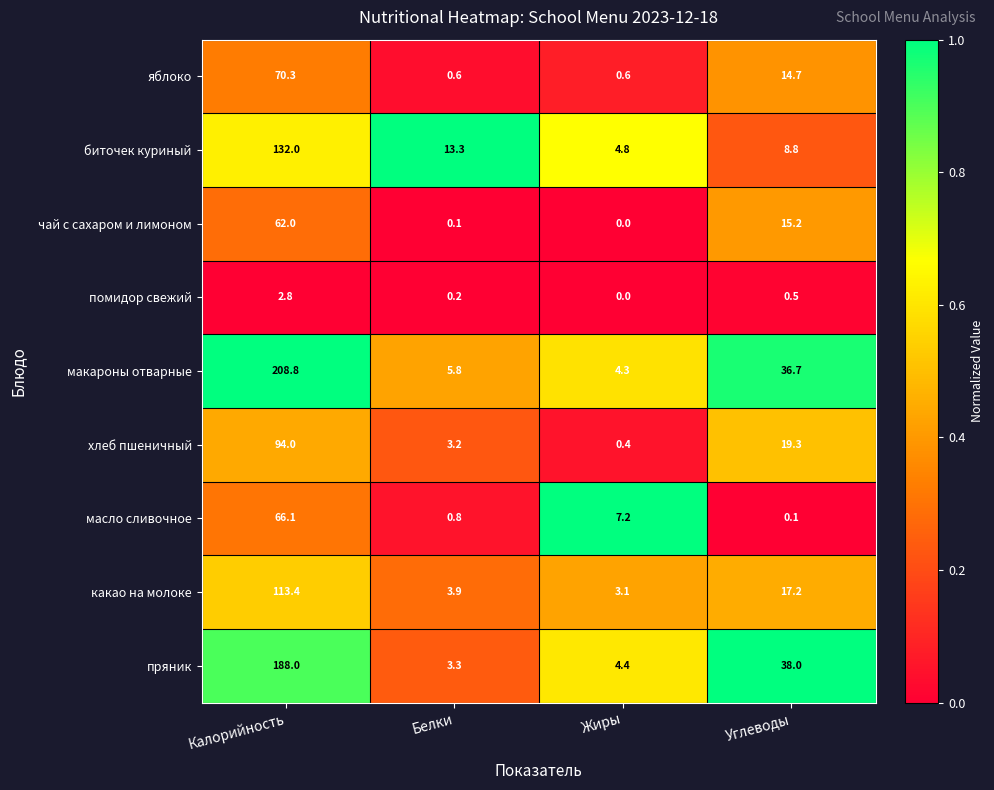

Rank the series at Белки from lowest to highest value.

чай с сахаром и лимоном, помидор свежий, яблоко, масло сливочное, хлеб пшеничный, пряник, какао на молоке, макароны отварные, биточек куриный